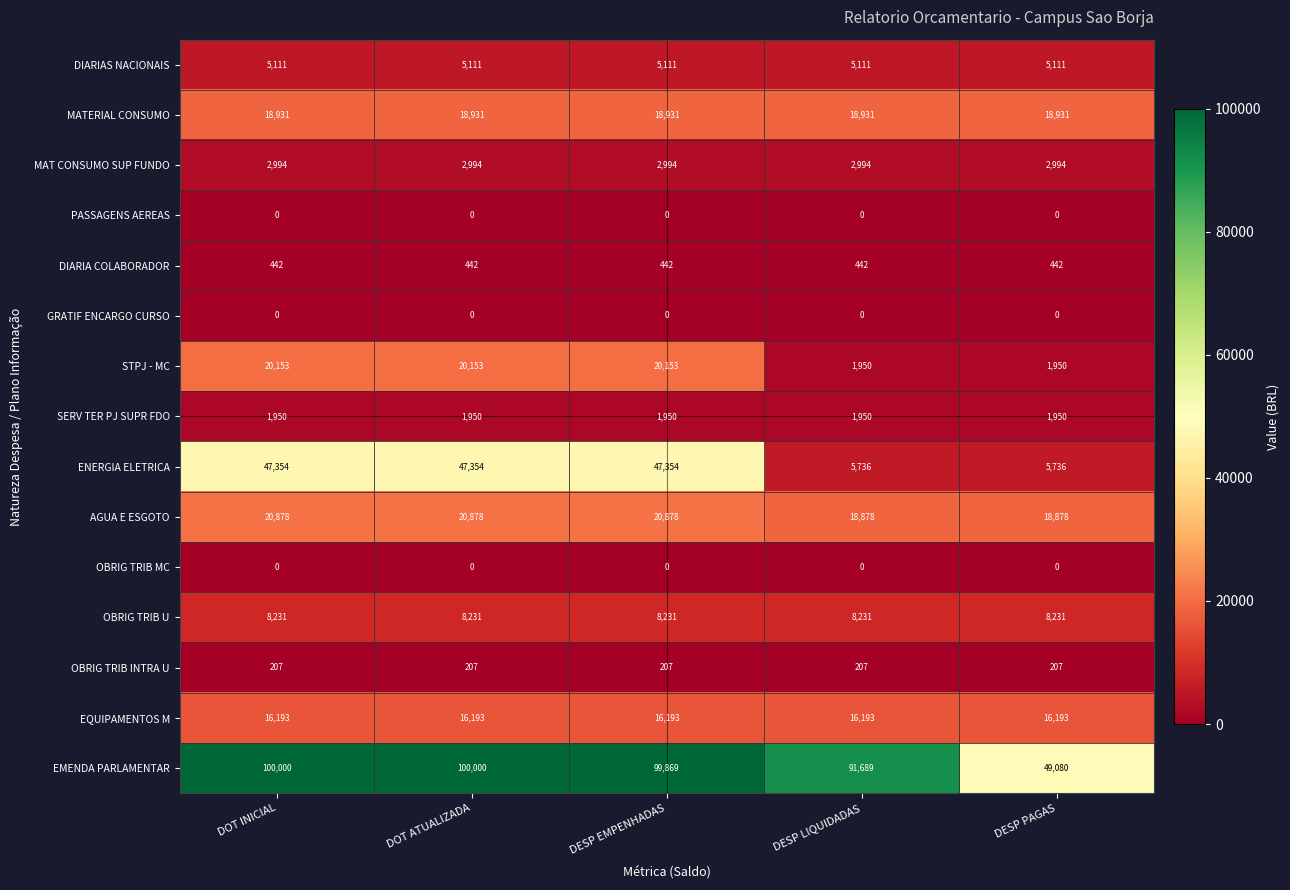

The value of OBRIG TRIB INTRA U at DESP PAGAS is 360. True or false?

False